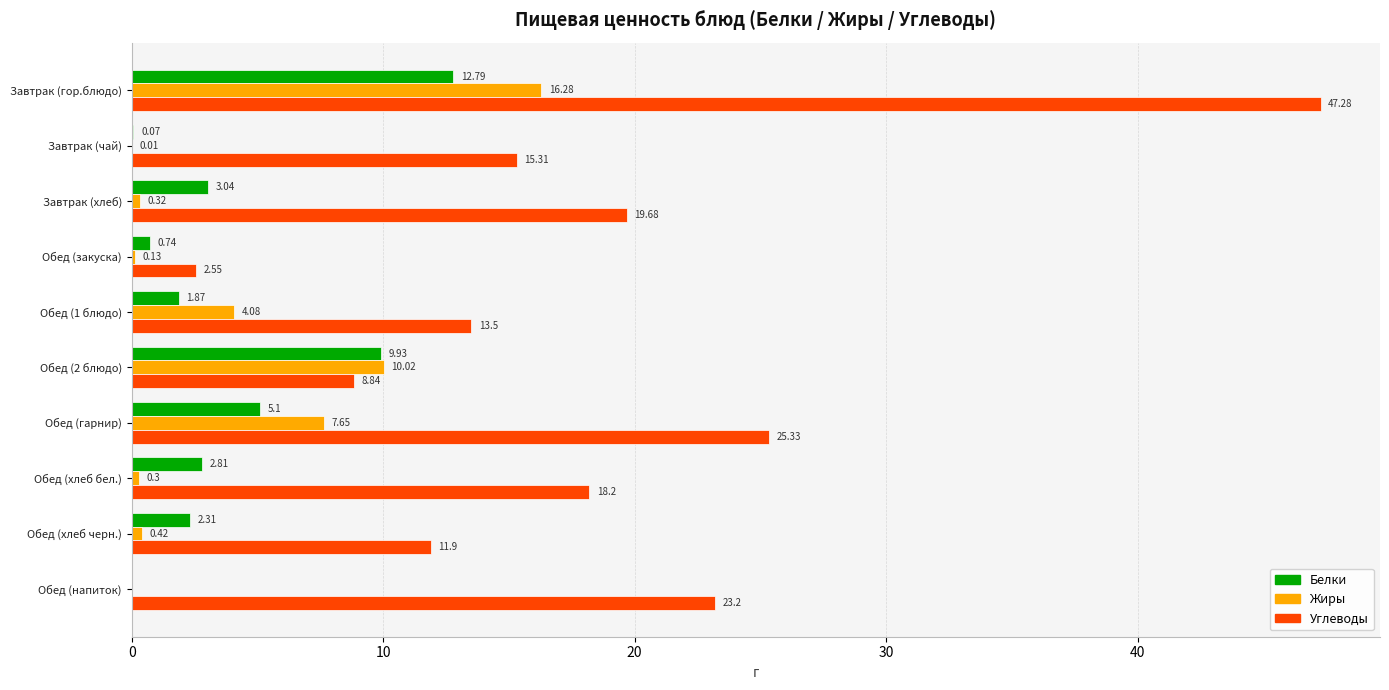

What is the sum of the Жиры values at Обед (хлеб бел.) and Завтрак (гор.блюдо)?

16.6